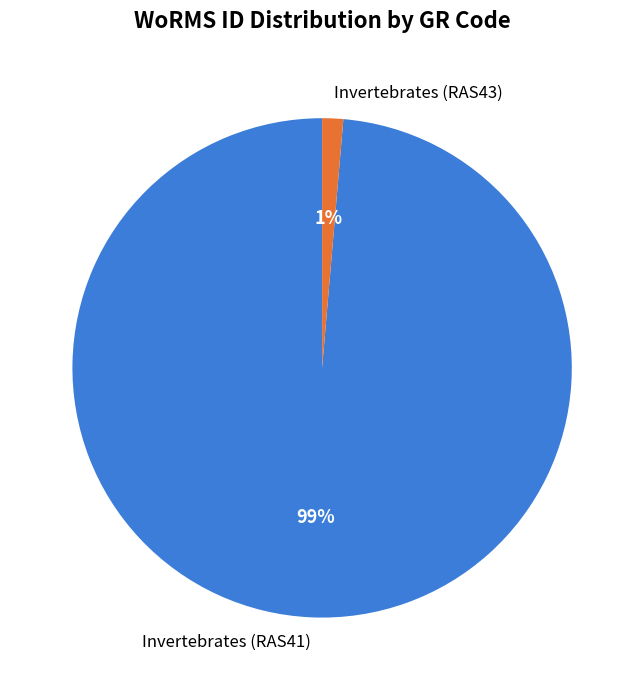

Is the sum of Invertebrates (RAS41) and Invertebrates (RAS43) greater than half?

Yes